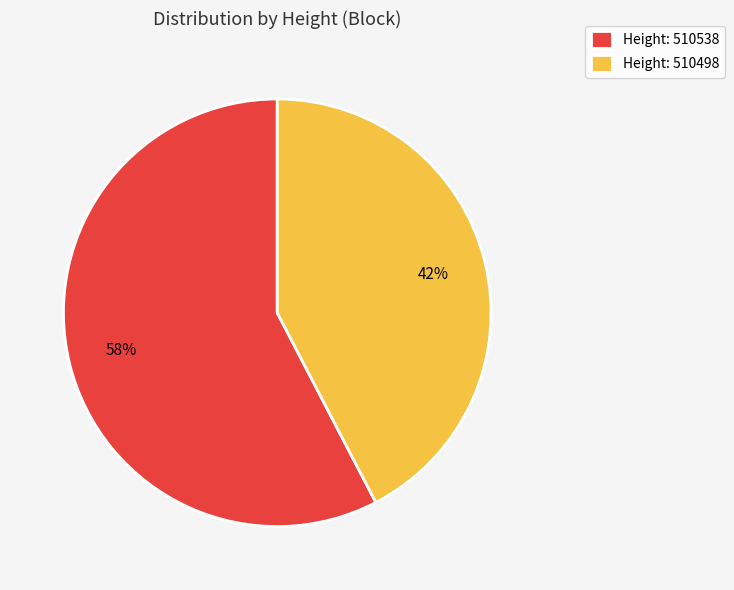

The Height: 510498 slice represents 42% of the pie. True or false?

True